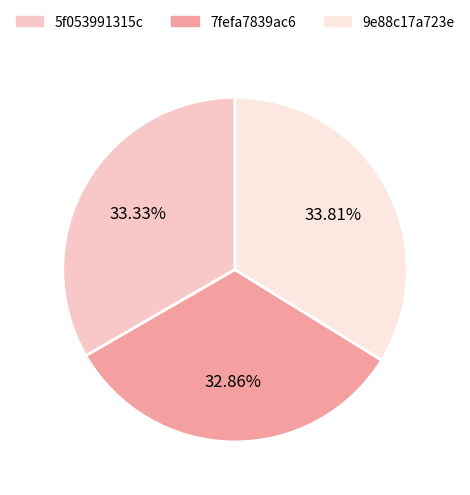

How much of the chart is everything except 9e88c17a723e?

66.2%